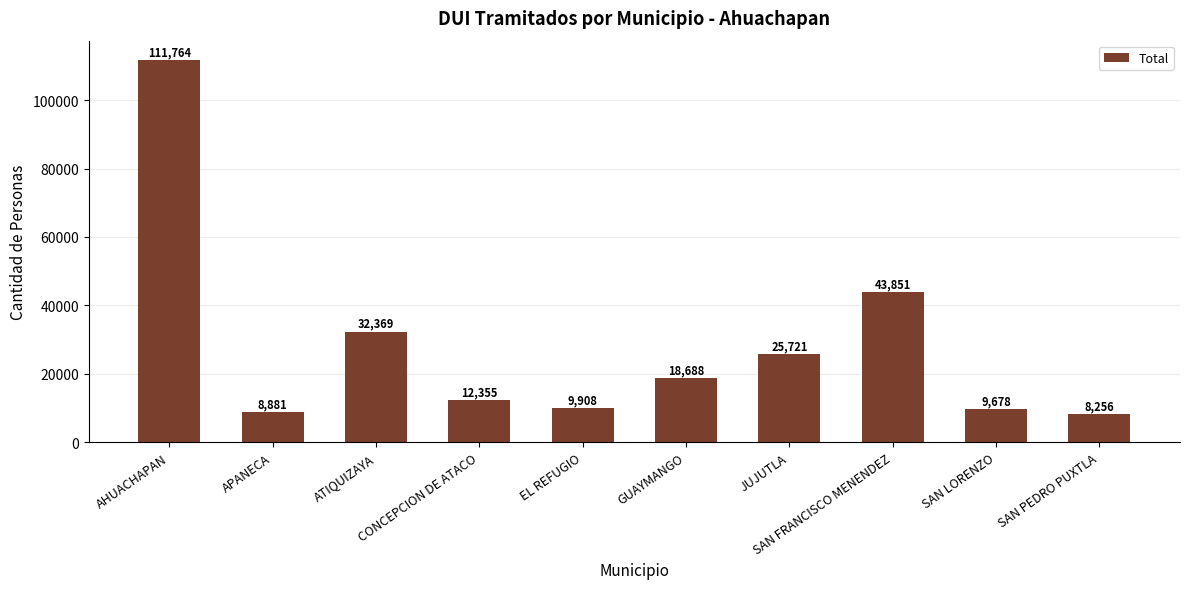

Reading left to right, transcribe all the data shown in this chart.

AHUACHAPAN=111764	APANECA=8881	ATIQUIZAYA=32369	CONCEPCION DE ATACO=12355	EL REFUGIO=9908	GUAYMANGO=18688	JUJUTLA=25721	SAN FRANCISCO MENENDEZ=43851	SAN LORENZO=9678	SAN PEDRO PUXTLA=8256